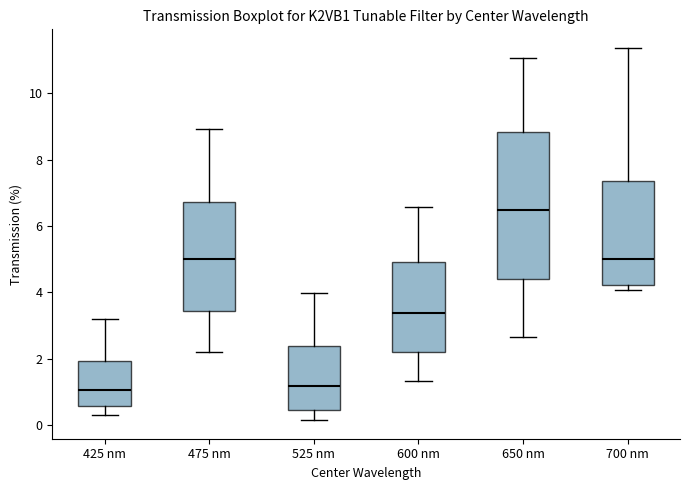

Comparing the boxes themselves (not the whiskers), which one is the tallest?

650 nm